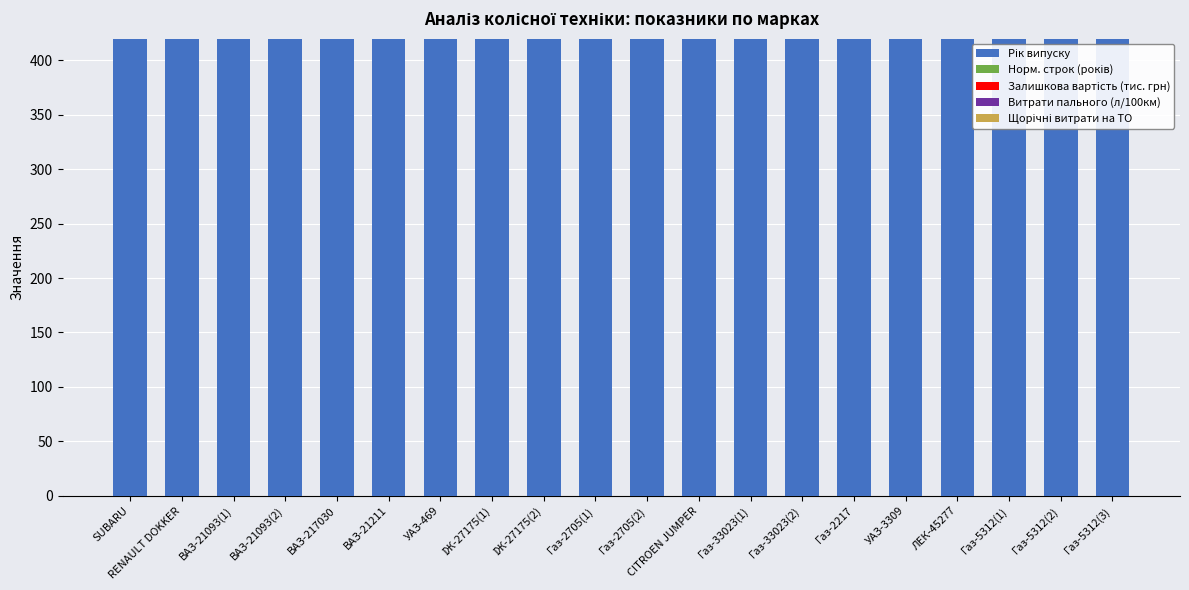

Is it true that Рік випуску equals 1990.0 at ЛЕК-45277?

True